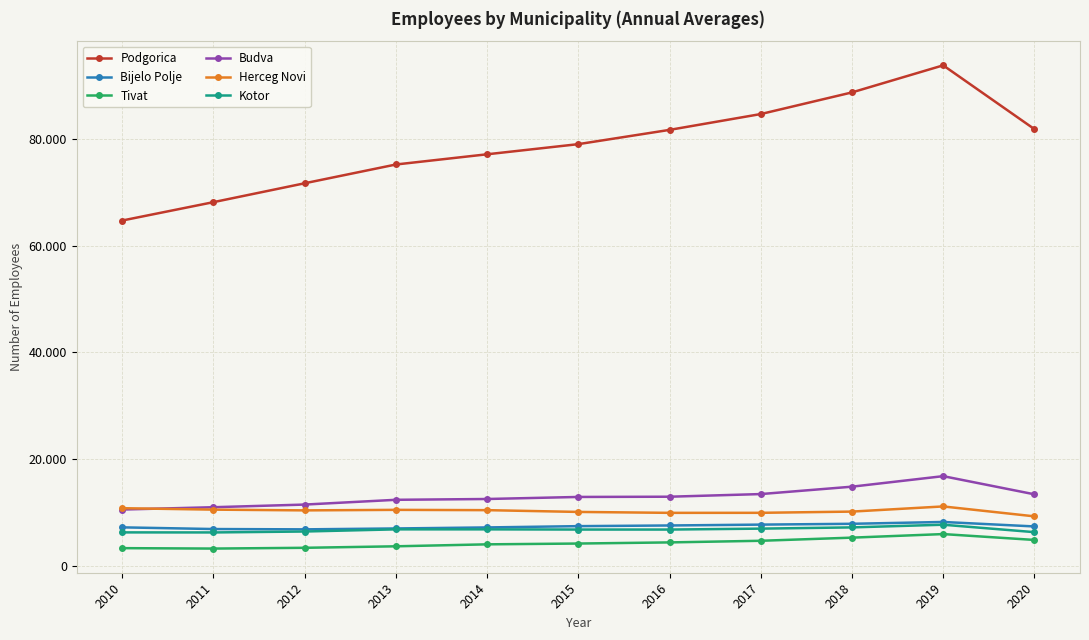

What is the smallest value displayed?

3278